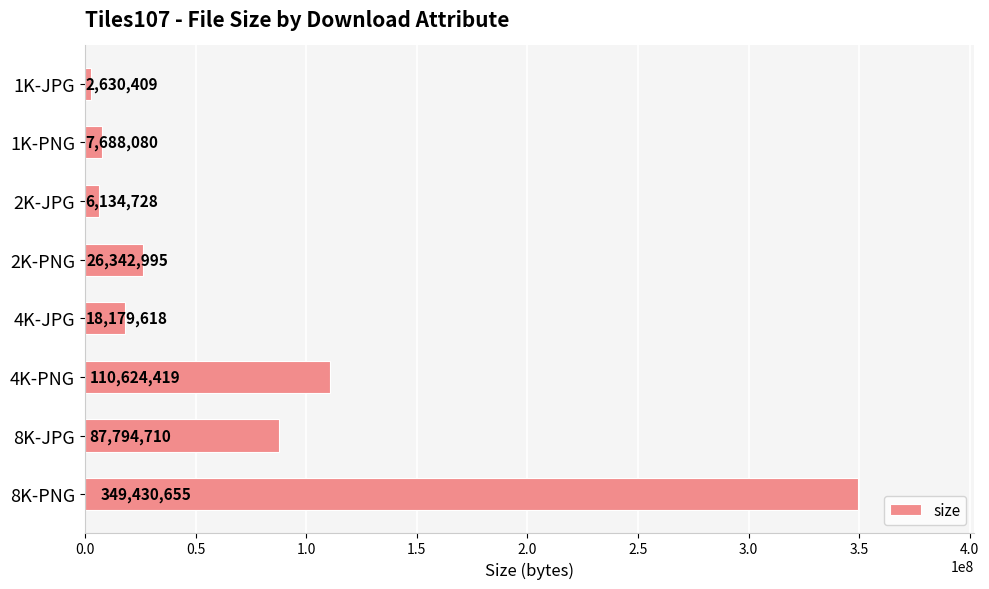

Is it true that the value at 8K-JPG is 151910186?

False